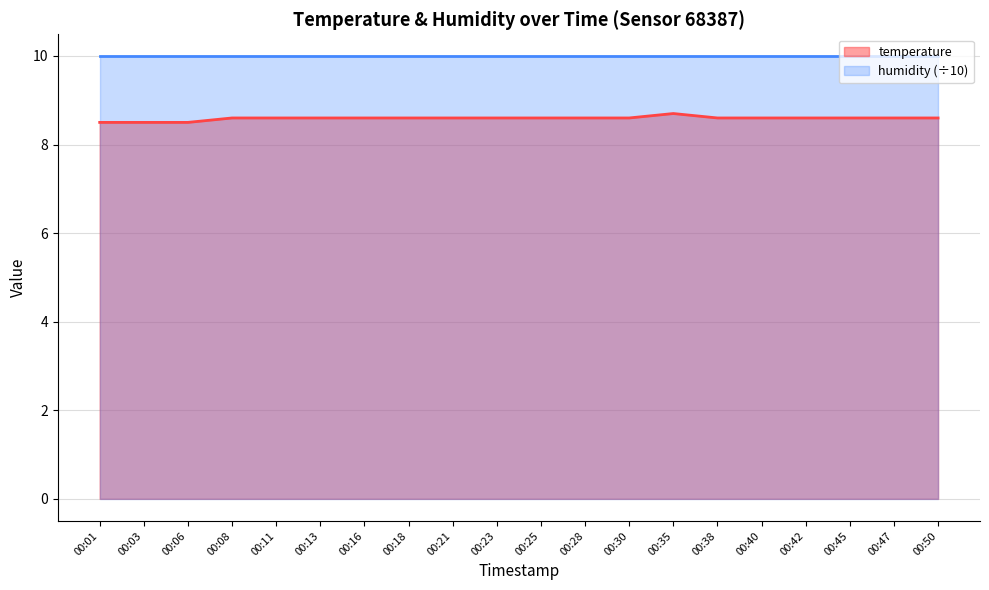

Reading right to left, list all the values displayed in this chart.

00:50=8.6	00:47=8.6	00:45=8.6	00:42=8.6	00:40=8.6	00:38=8.6	00:35=8.7	00:30=8.6	00:28=8.6	00:25=8.6	00:23=8.6	00:21=8.6	00:18=8.6	00:16=8.6	00:13=8.6	00:11=8.6	00:08=8.6	00:06=8.5	00:03=8.5	00:01=8.5